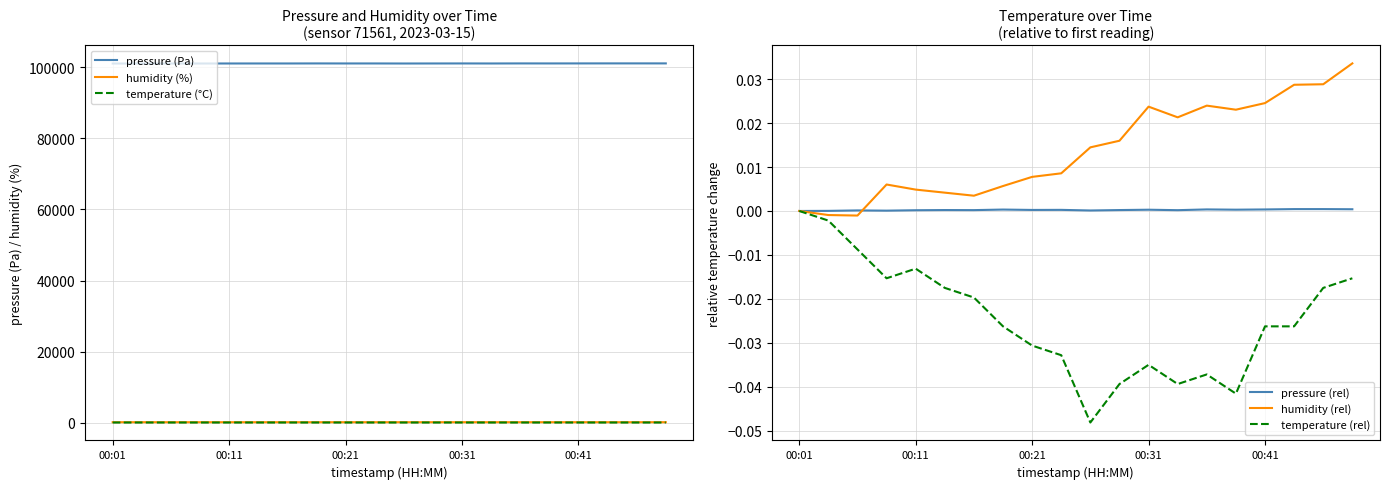

True or false: humidity (rel) and humidity (%) intersect in this chart.

False